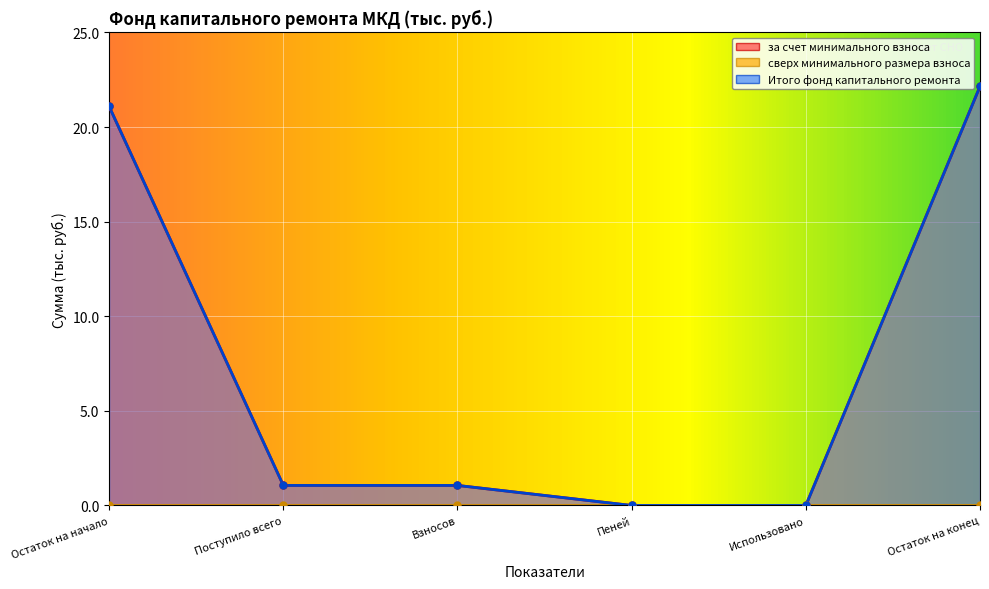

What is the average value of the за счет минимального взноса series?

7.6